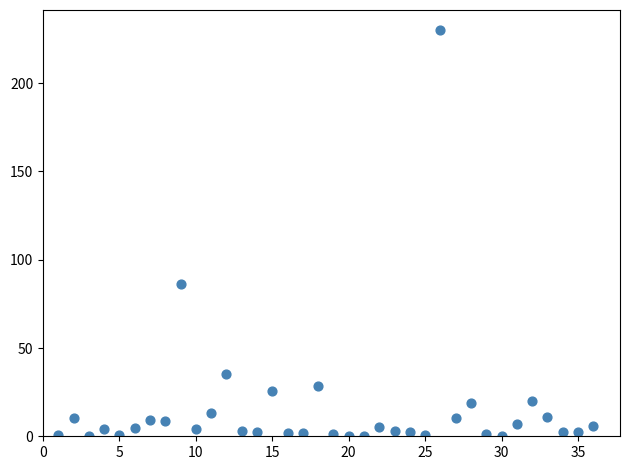

What is the range of X values (max minus min)?

35.0